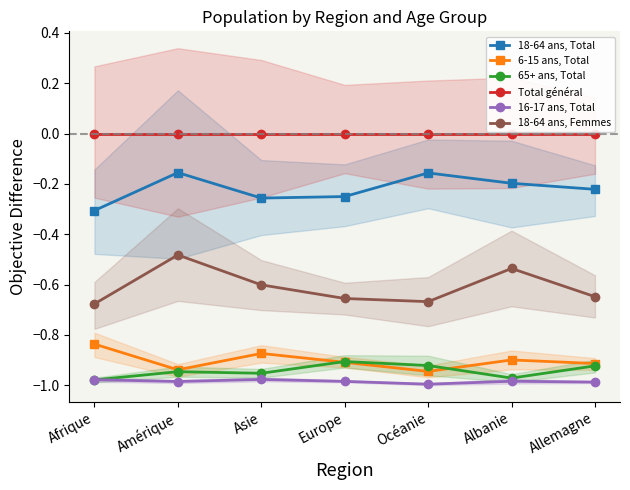

What is the difference between the 18-64 ans, Femmes values at Afrique and Amérique?

0.2